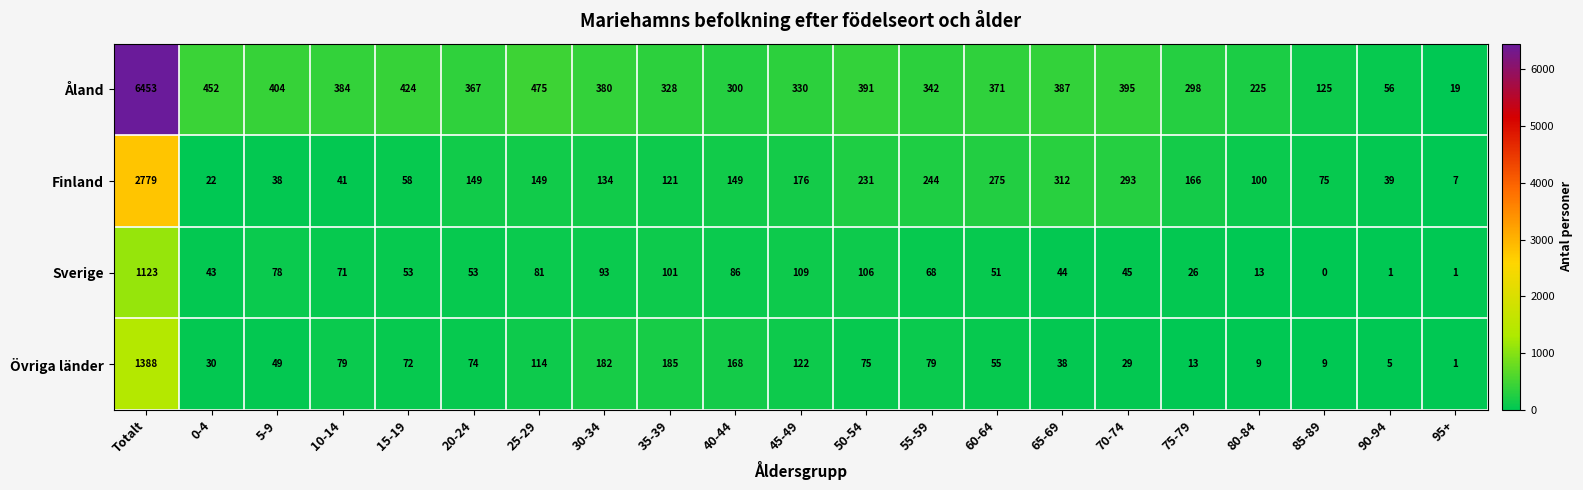

How many values in the Övriga länder series are below 72?

10